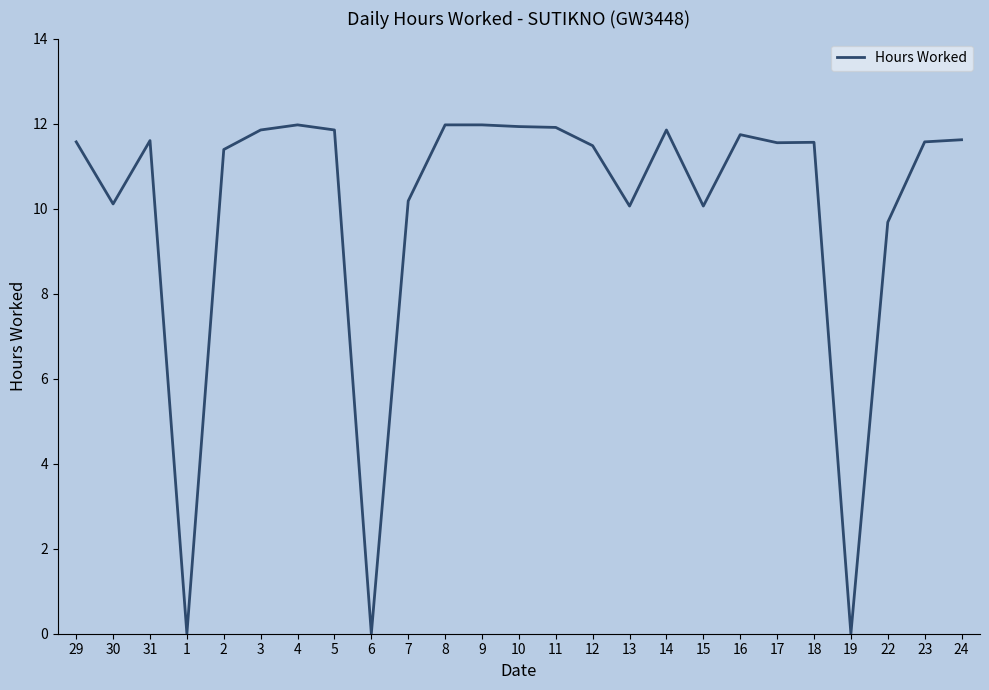

The chart shows a value of 19.5 at 12. True or false?

False